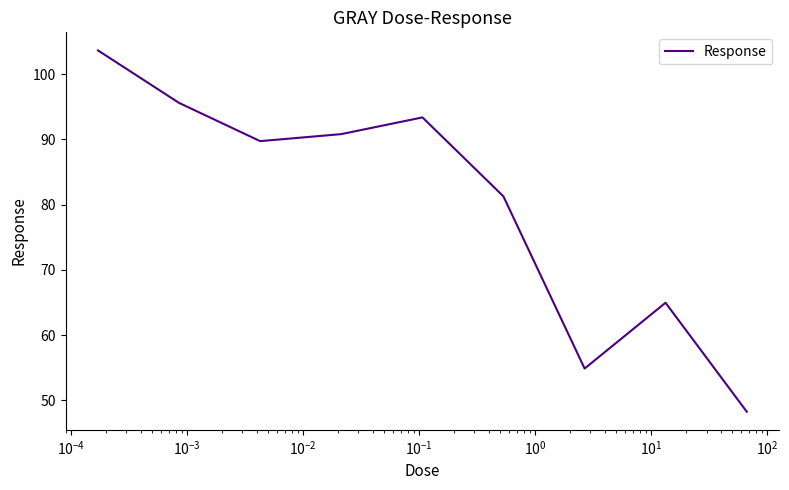

What is the maximum value shown in the chart?

103.6